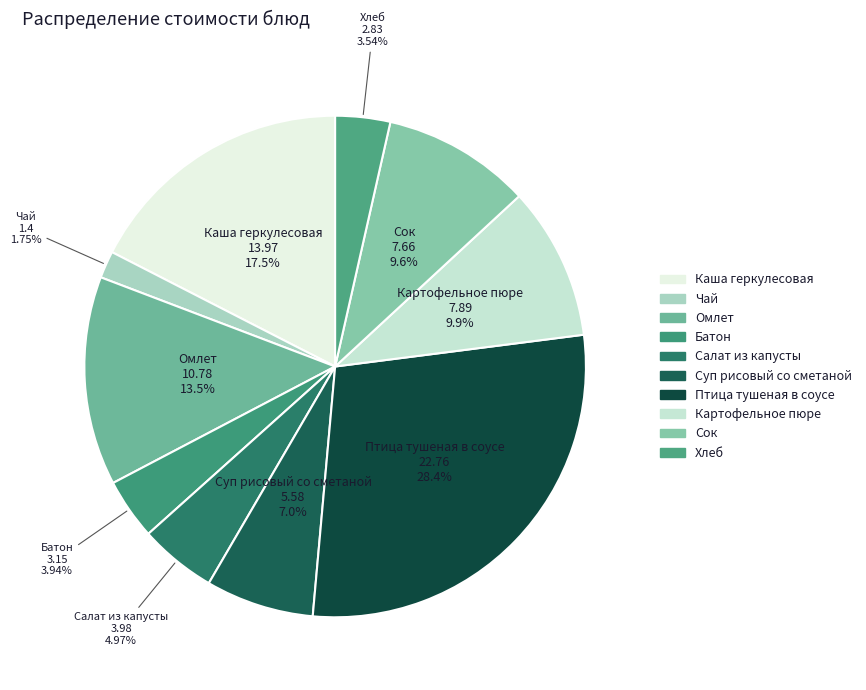

True or false: Суп рисовый со сметаной accounts for 7% of the total.

True